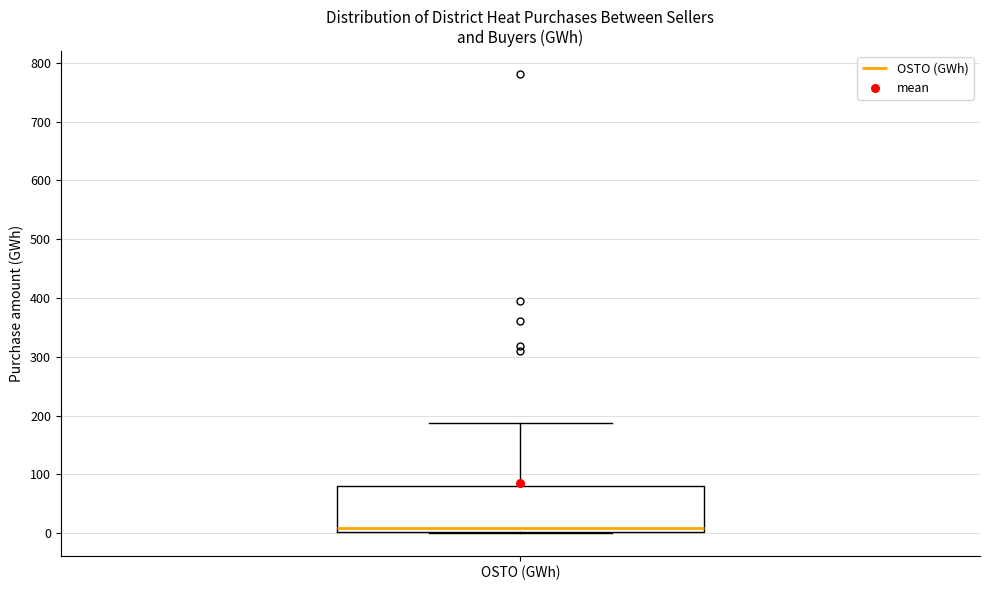

Where does the upper whisker of the box for OSTO (GWh) end on the y-axis? The values are not printed on the chart, so give them approximately, as read against the axis.

190